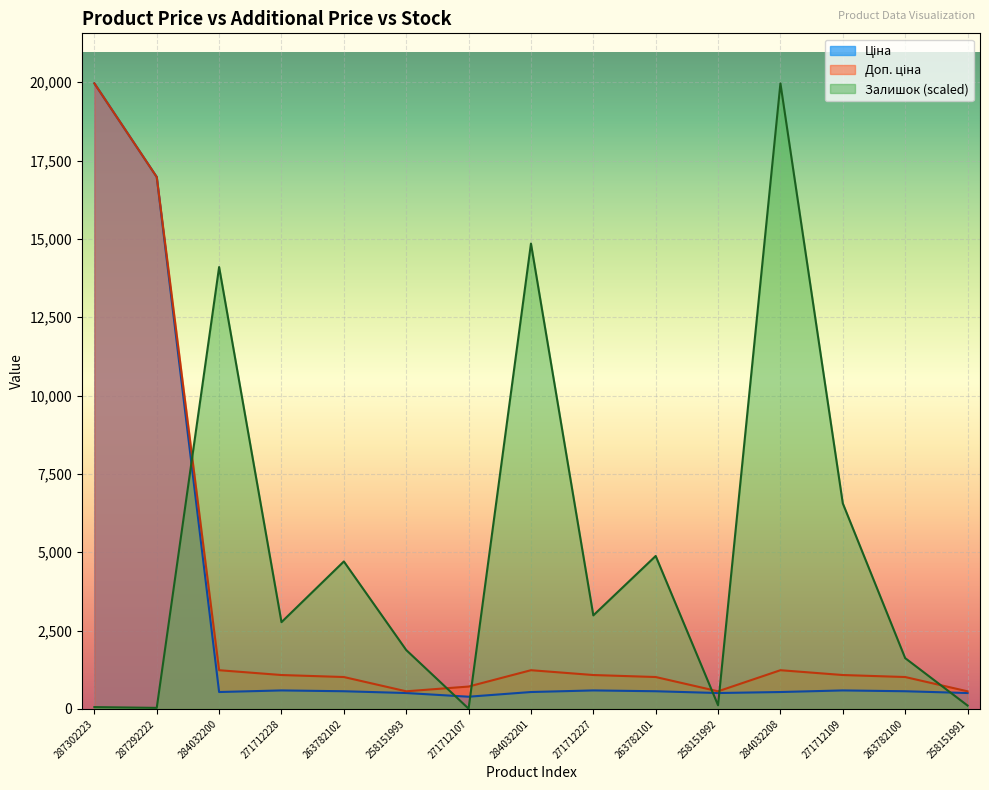

Where is the first local maximum for Доп. ціна?

284032201